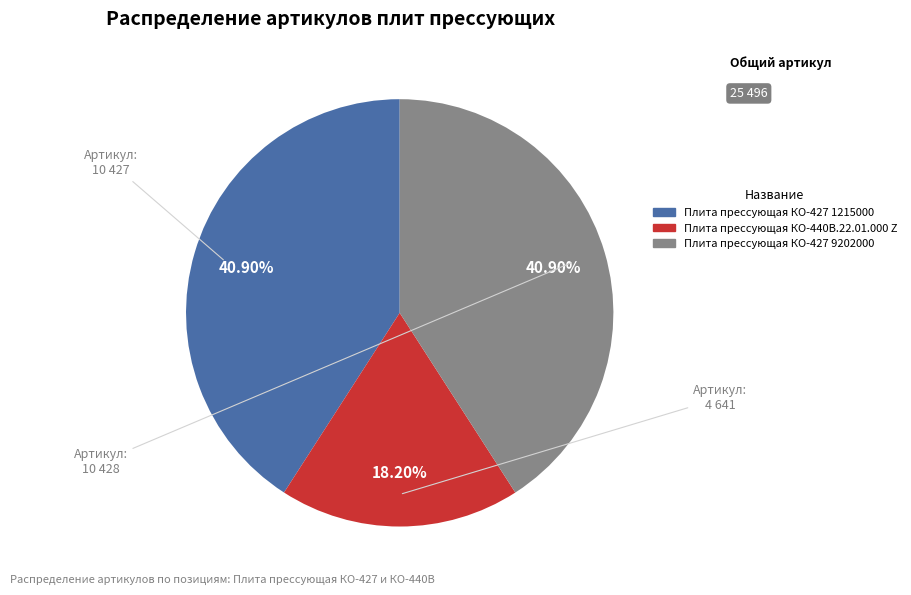

Count the number of slices in the pie.

3